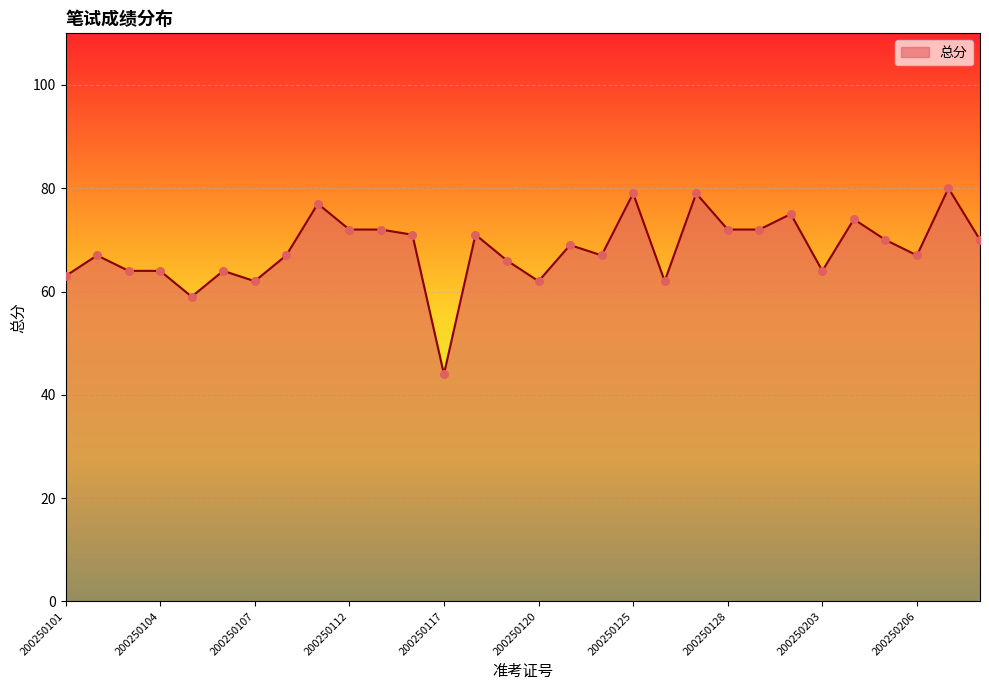

What is the difference between the maximum and minimum values?

36